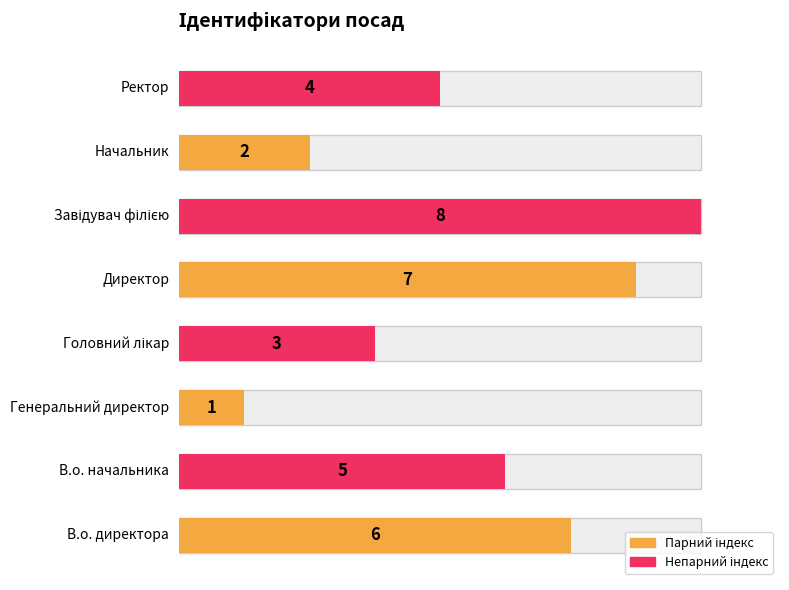

What is the value of the 7th bar from the left?

2